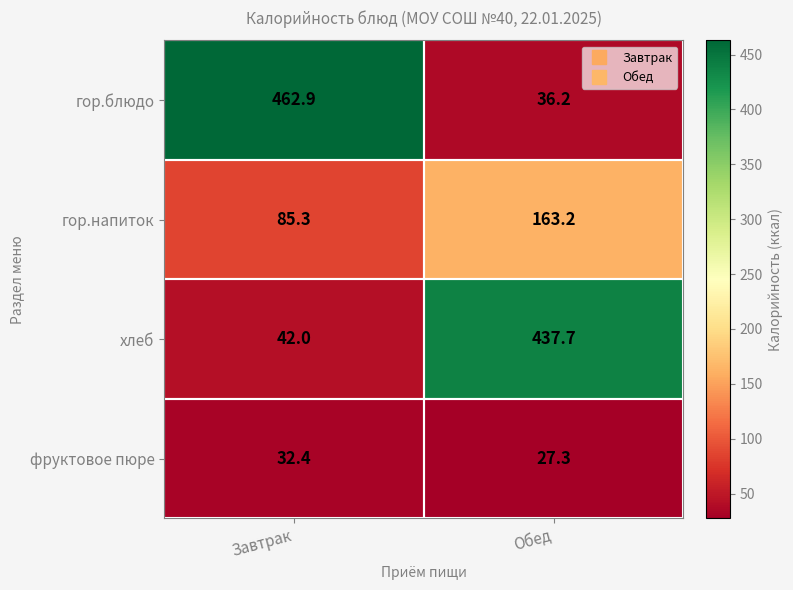

What is the smallest value displayed?

27.3